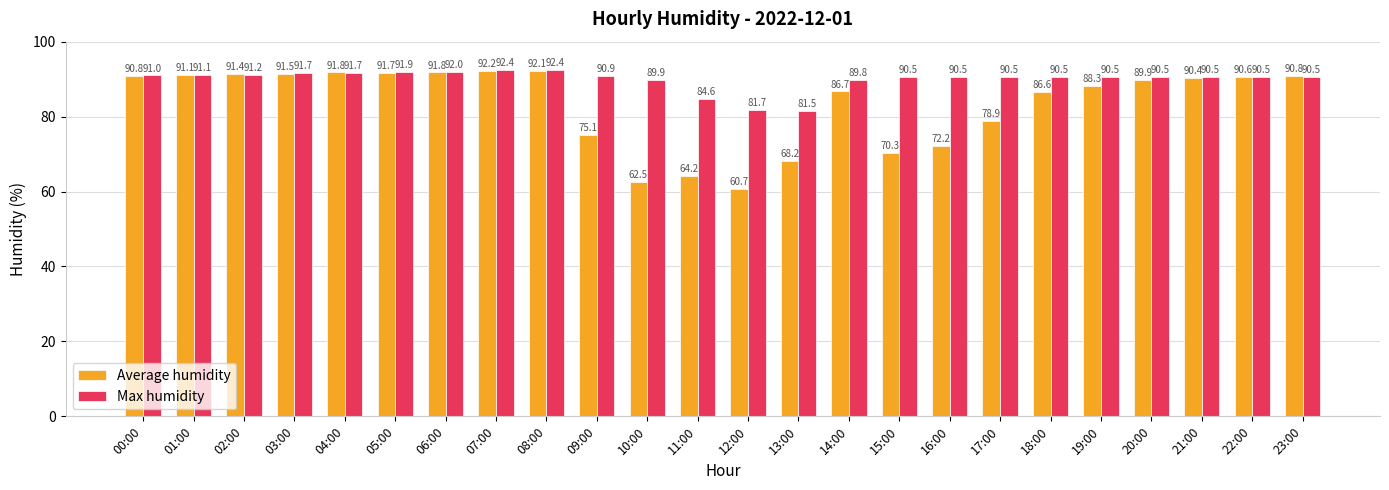

Reading left to right, extract all data points from this chart.

Average humidity: 00:00=90.8	01:00=91.1	02:00=91.4	03:00=91.5	04:00=91.8	05:00=91.7	06:00=91.8	07:00=92.2	08:00=92.1	09:00=75.1	10:00=62.5	11:00=64.2	12:00=60.7	13:00=68.2	14:00=86.7	15:00=70.3	16:00=72.2	17:00=78.9	18:00=86.6	19:00=88.3	20:00=89.9	21:00=90.4	22:00=90.6	23:00=90.8
Max humidity: 00:00=91.0	01:00=91.1	02:00=91.2	03:00=91.7	04:00=91.7	05:00=91.9	06:00=92.0	07:00=92.4	08:00=92.4	09:00=90.9	10:00=89.9	11:00=84.6	12:00=81.7	13:00=81.5	14:00=89.8	15:00=90.5	16:00=90.5	17:00=90.5	18:00=90.5	19:00=90.5	20:00=90.5	21:00=90.5	22:00=90.5	23:00=90.5